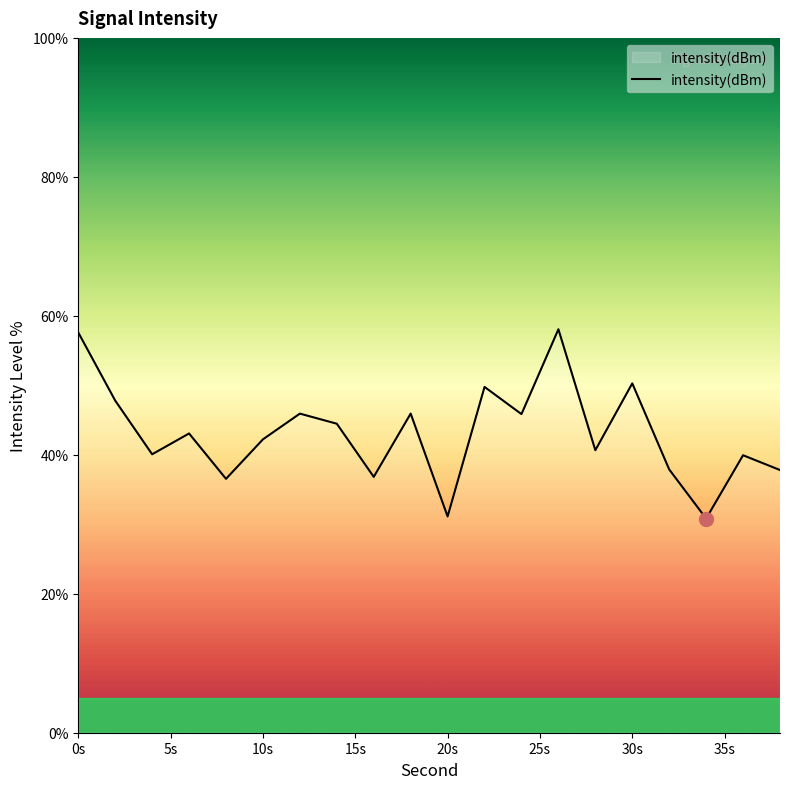

What is the smallest value displayed?

30.8